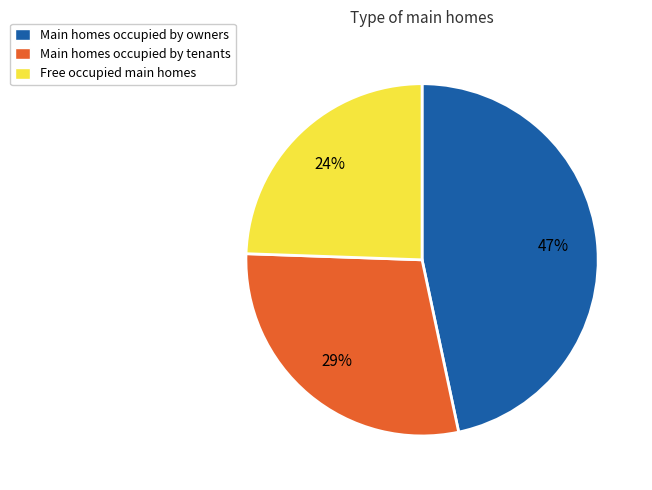

Which category has the smallest portion of the pie?

Free occupied main homes